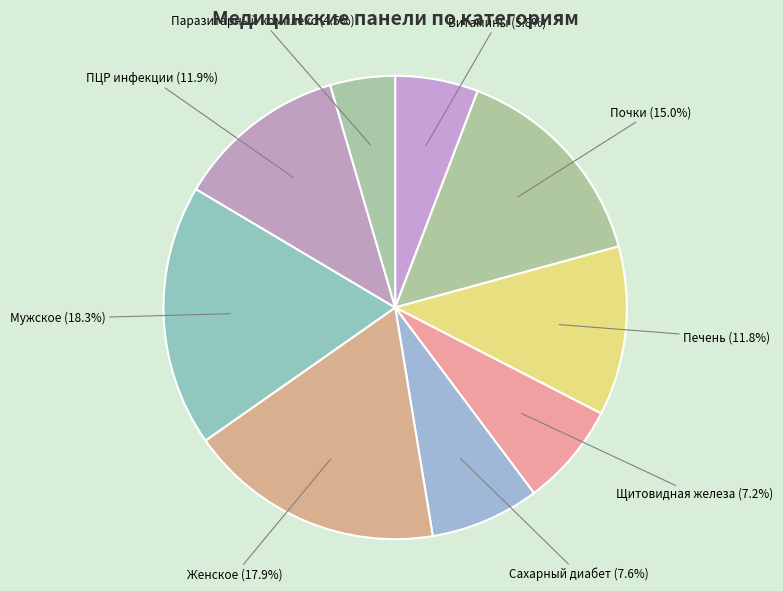

How many segments does this pie chart have?

9